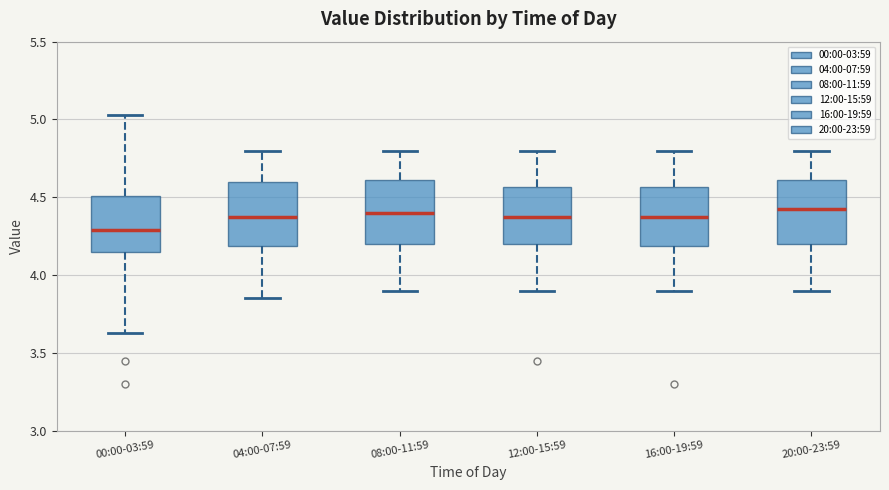

Where does the lower whisker of the box for 08:00-11:59 end on the y-axis? The values are not printed on the chart, so give them approximately, as read against the axis.

3.90